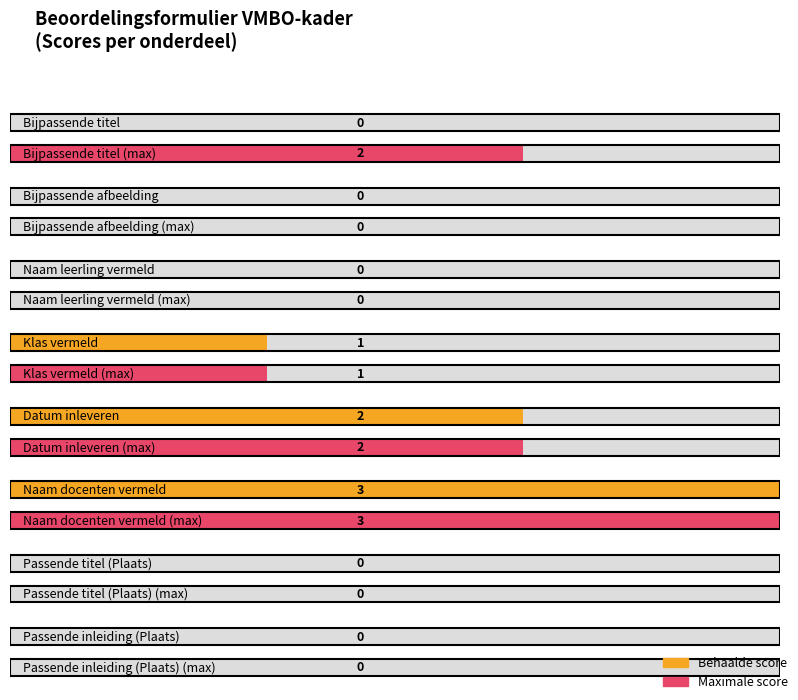

Does the chart contain stacked bars?

No